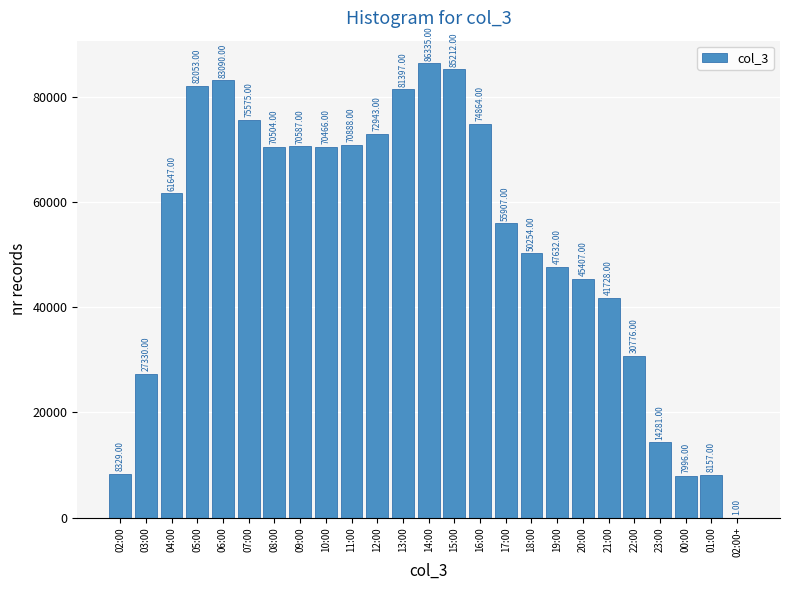

What is the change in value from 02:00 to 16:00?

+66535